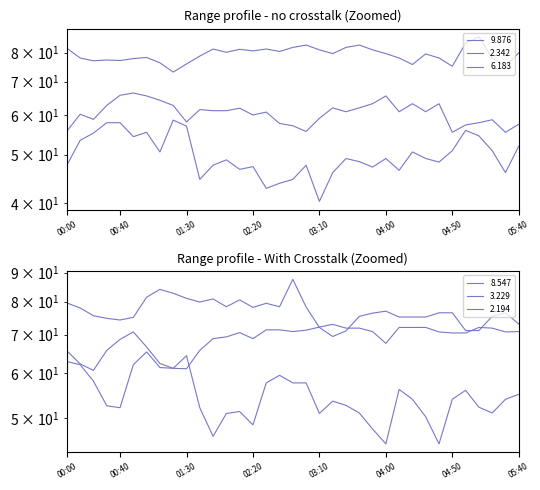

Read the 9.876 value at 04:20.

50.6